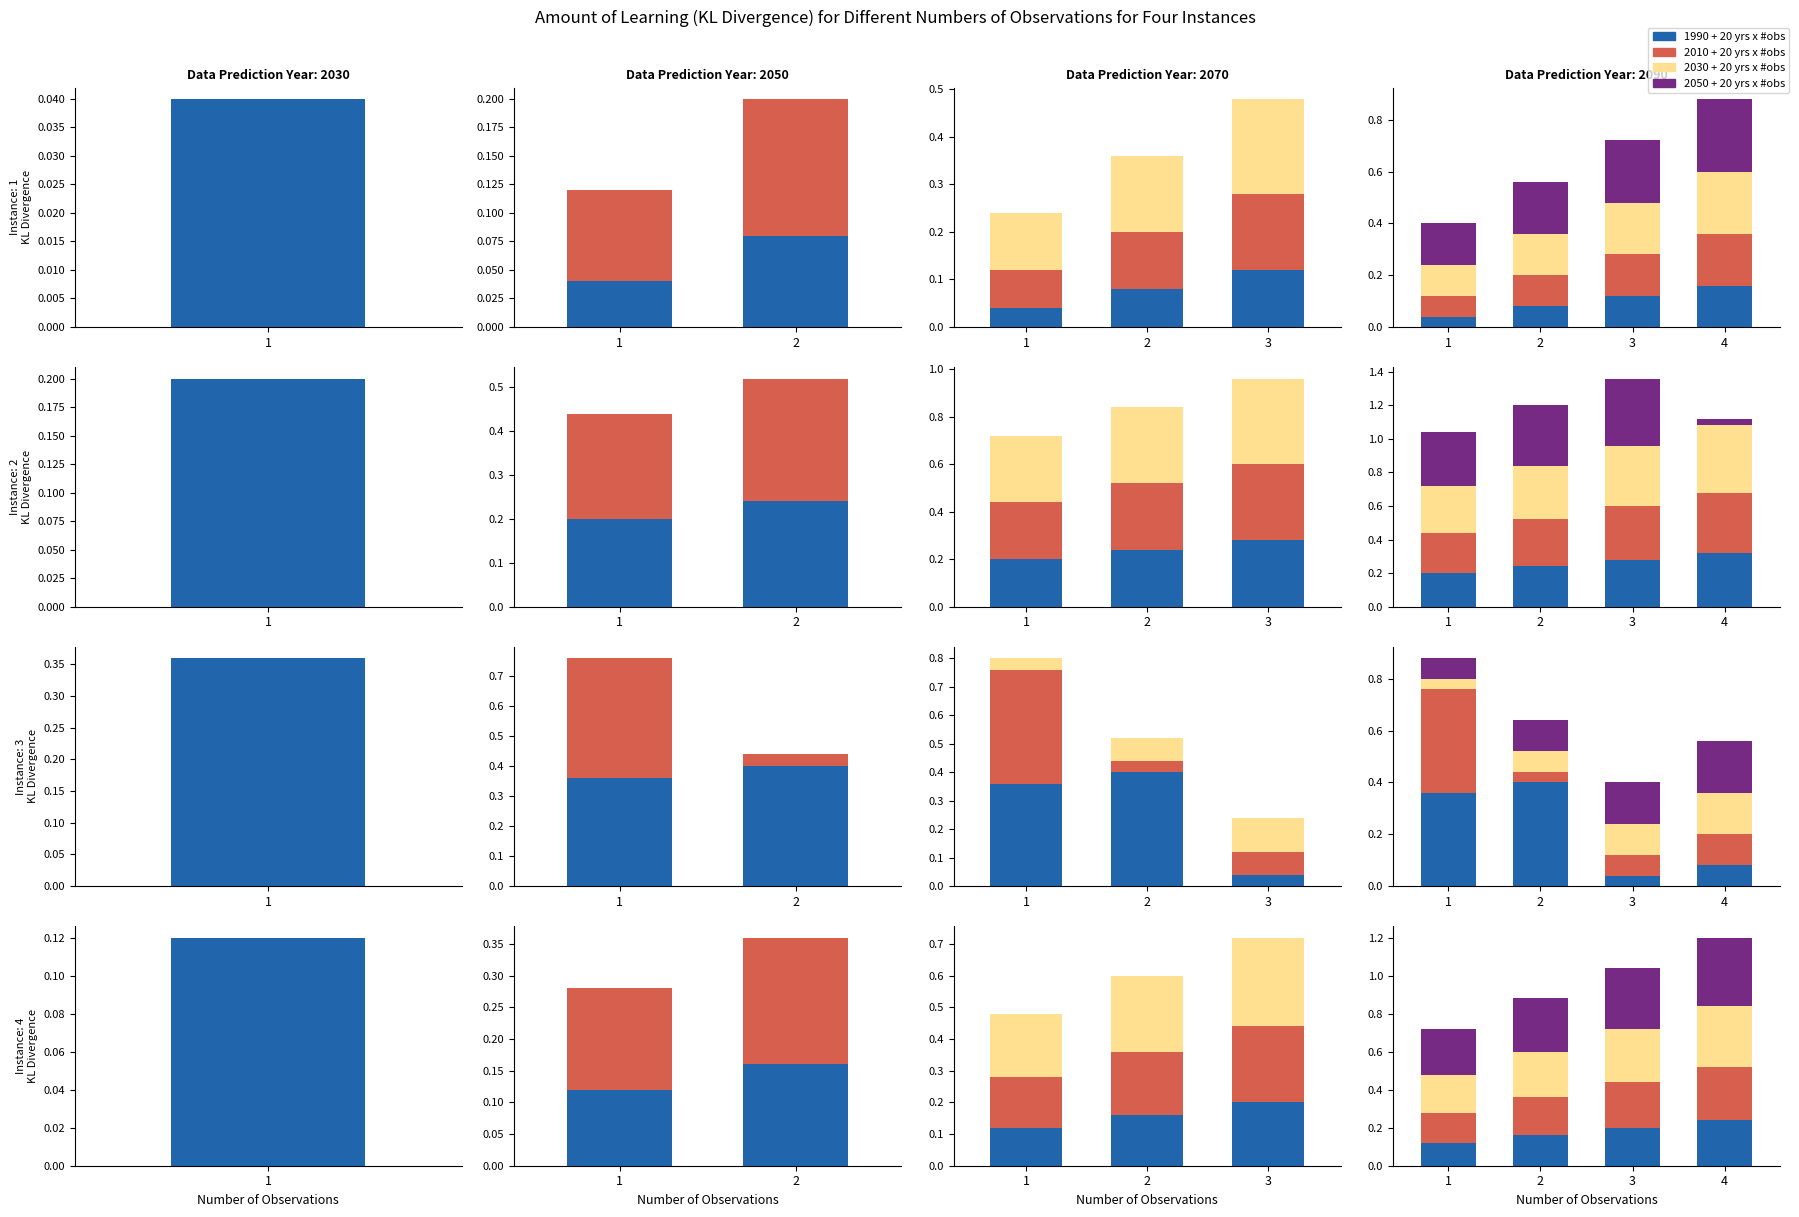

What is the difference between the second highest and minimum values in the 2050 + 20 yrs x #obs series?

0.1